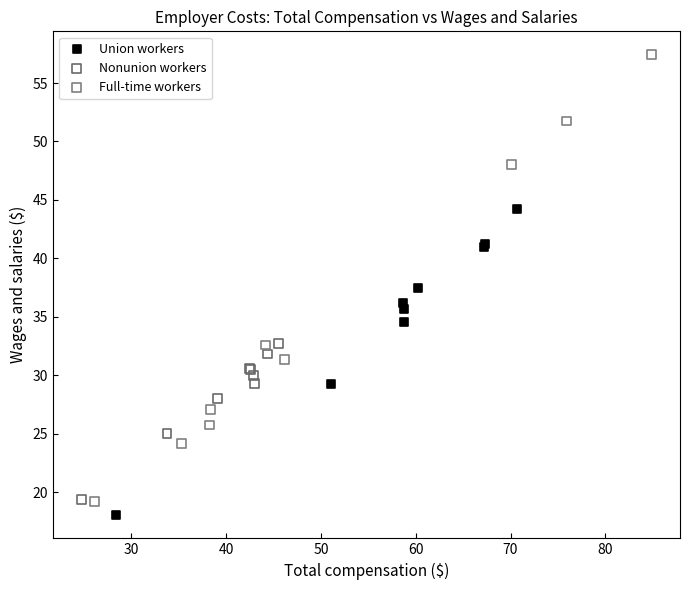

Which series contains the highest Y value?

Full-time workers